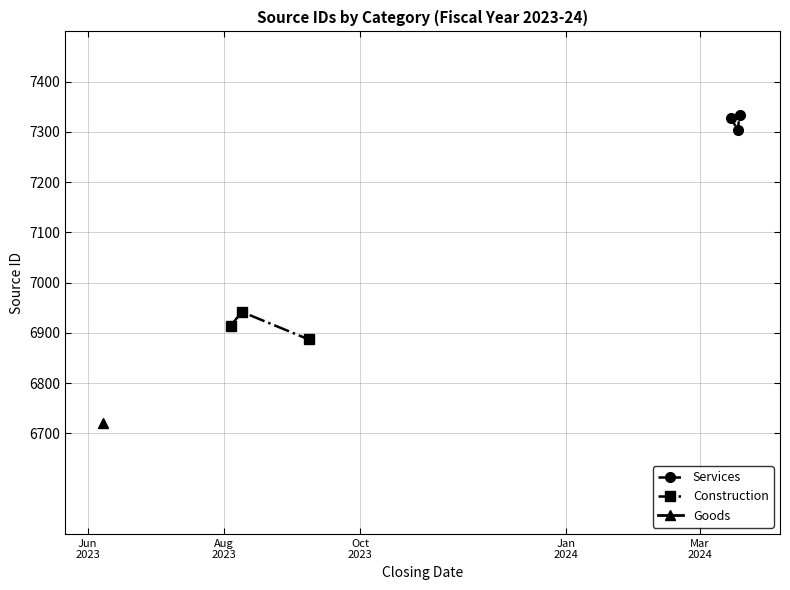

What is the lowest value of the Services series?

7304